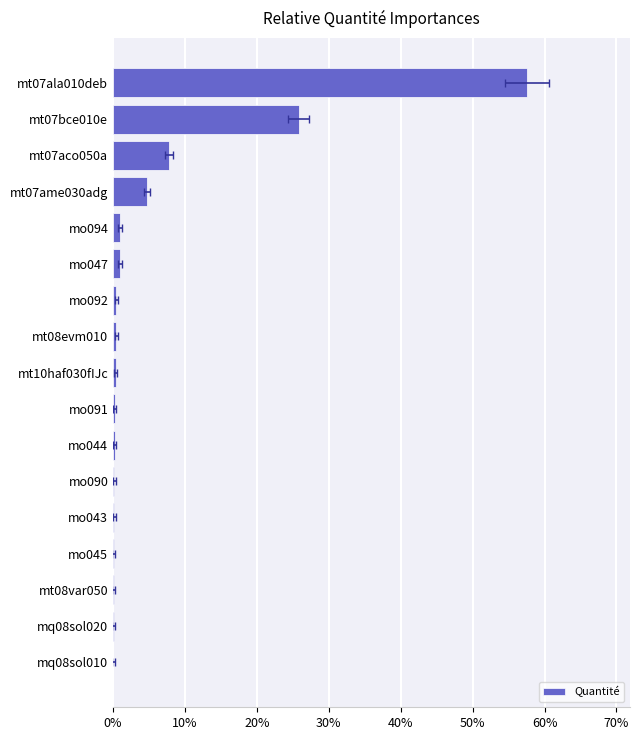

Is it true that the value at mq08sol020 is 0.0?

True